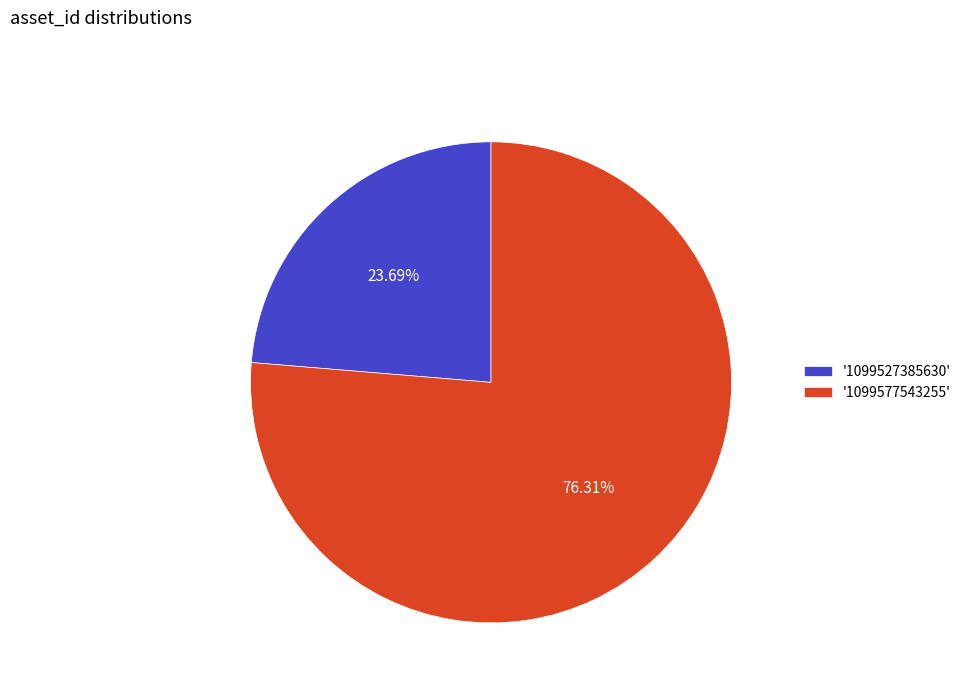

Rank the categories by value from highest to lowest.

'1099577543255', '1099527385630'